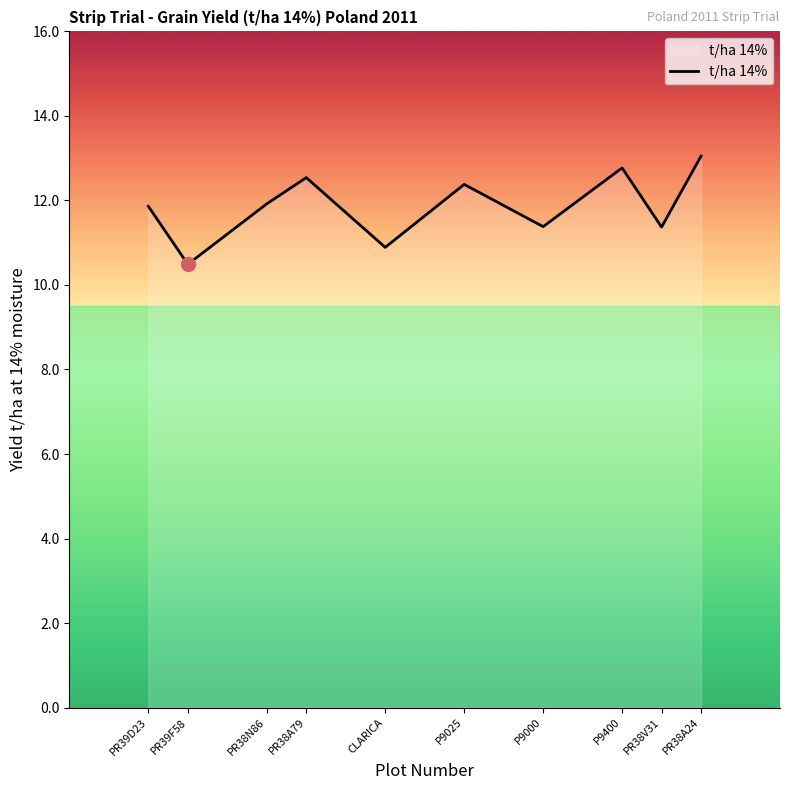

Reading left to right, extract all data points from this chart.

PR39D23=11.9	PR39F58=10.5	PR38N86=11.9	PR38A79=12.5	CLARICA=10.9	P9025=12.4	P9000=11.4	P9400=12.8	PR38V31=11.4	PR38A24=13.1